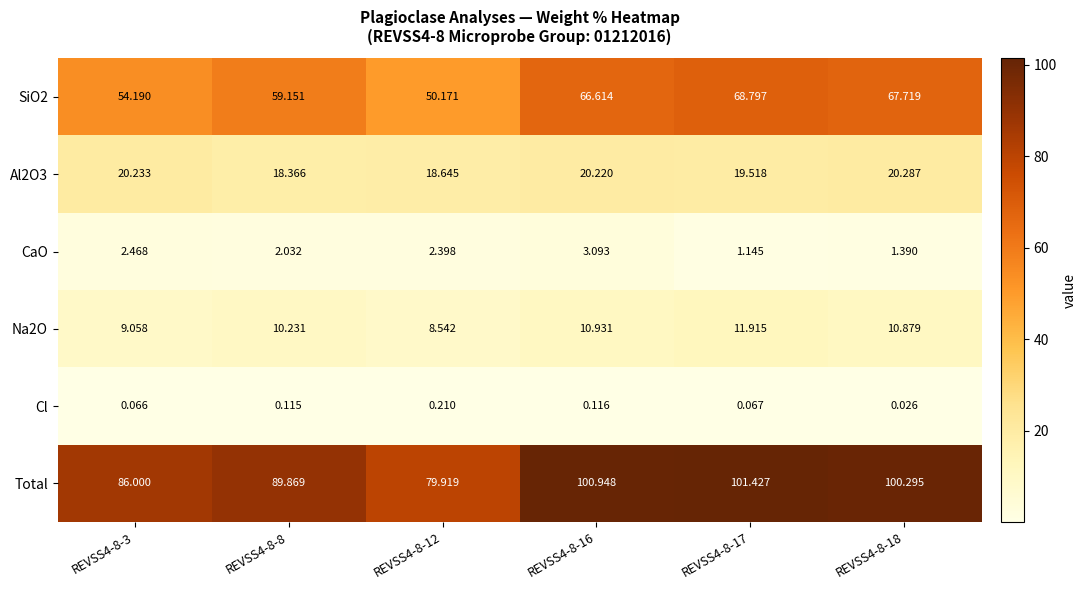

At which category is the sum across all series the highest?

REVSS4-8-17